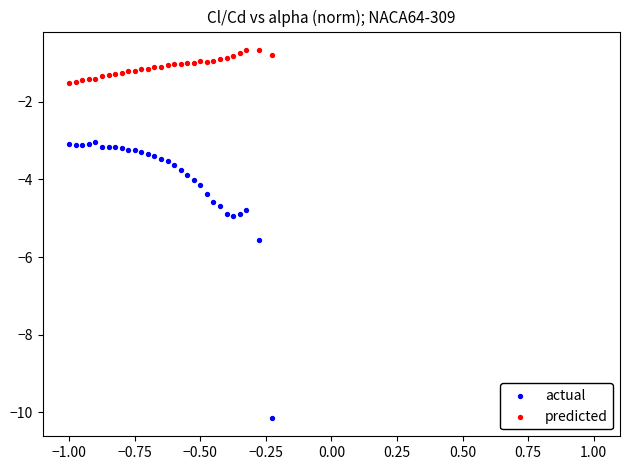

What is the X range (max minus min) for the scatter plot?

0.8